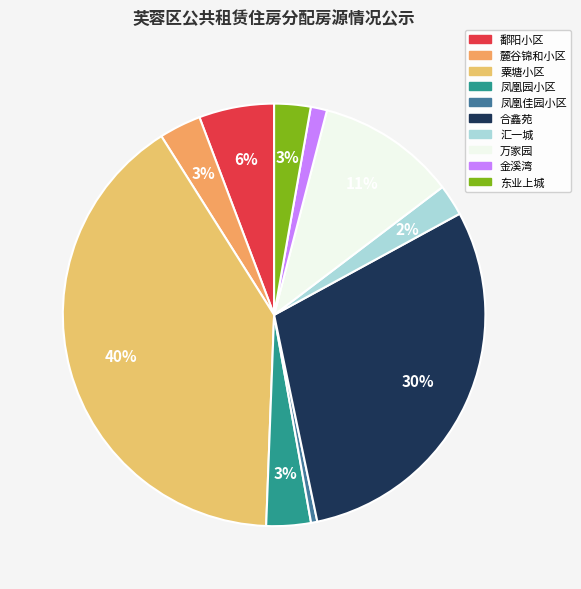

Count the number of slices in the pie.

10